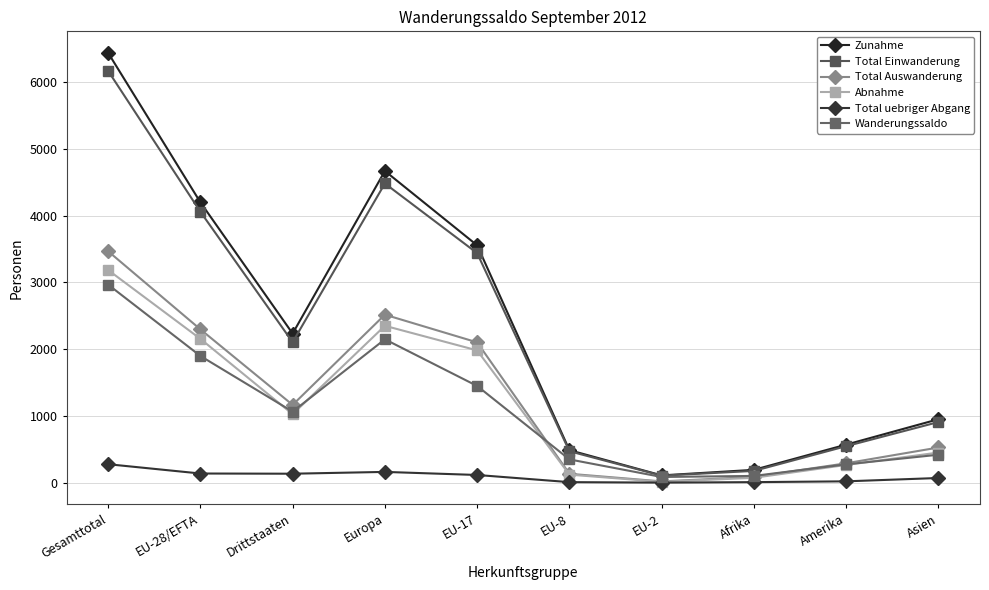

True or false: Total Einwanderung has a value of 4479 at Europa.

True